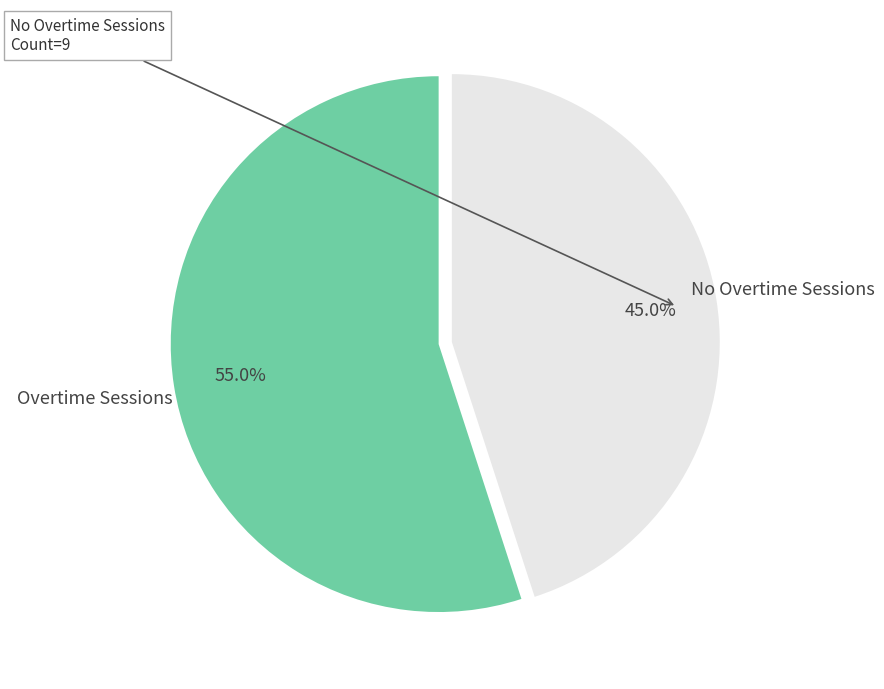

Is there a majority slice in this chart?

Yes